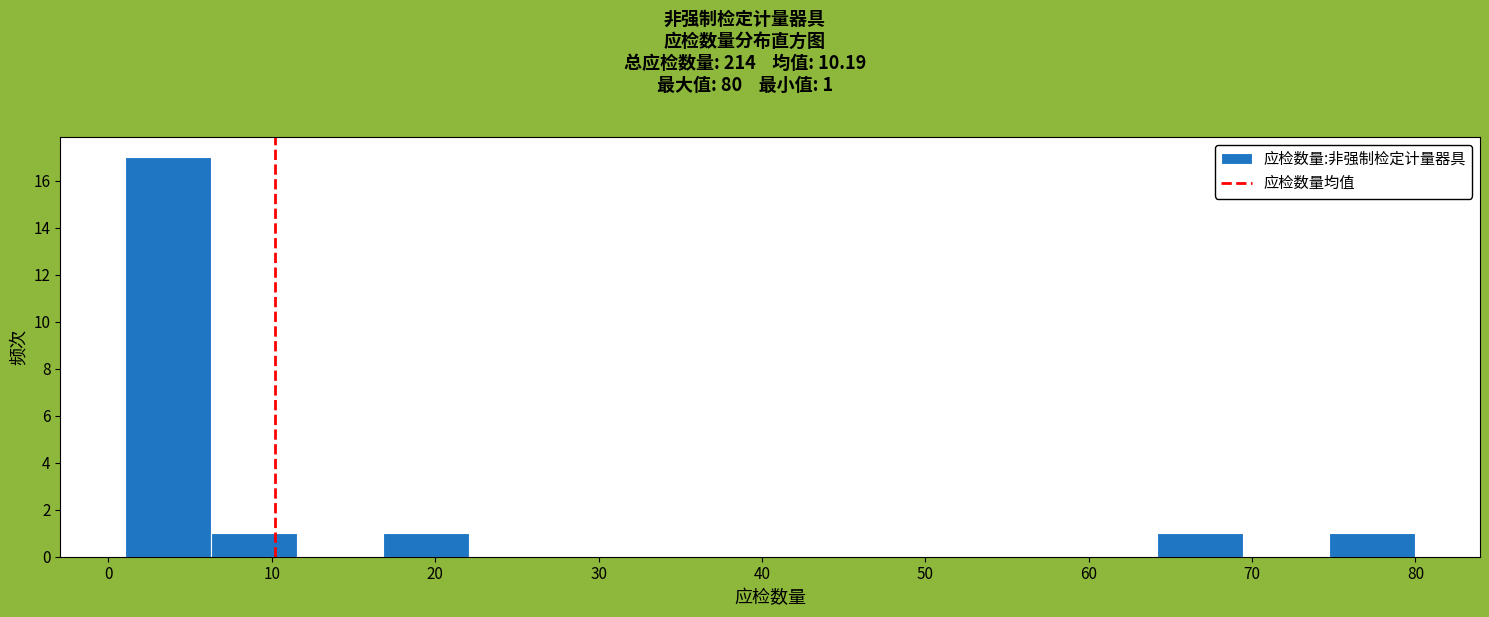

Which range on the x-axis has the tallest bar?

1 to 6